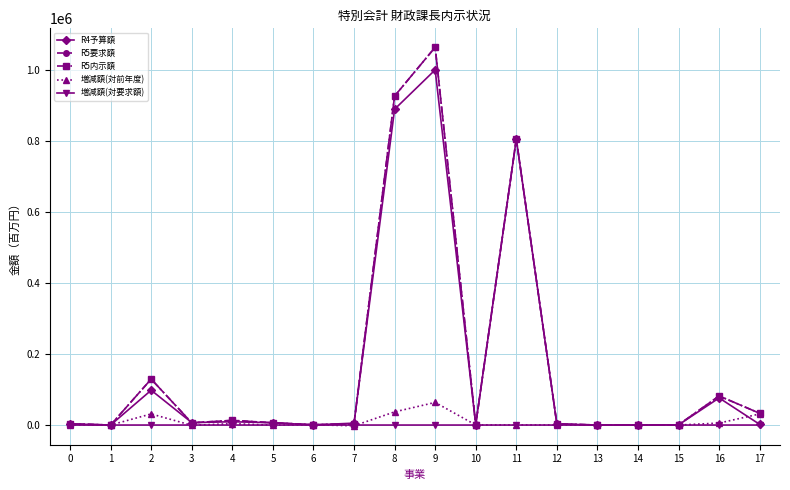

Is the value of R4予算額 at 2 greater than the value of R5要求額 at 5?

Yes